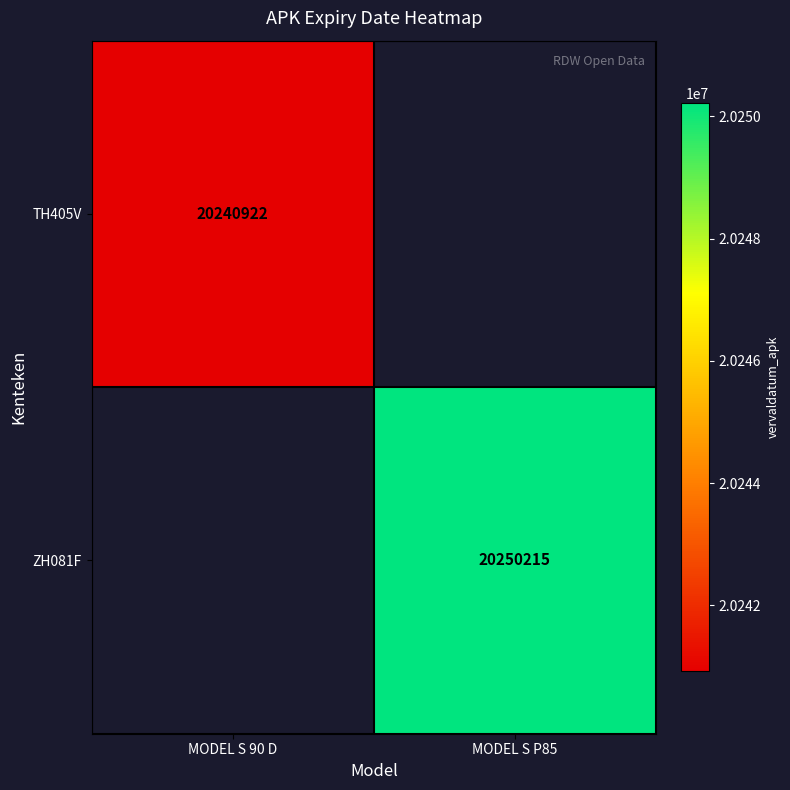

How many data points does each series have?

2